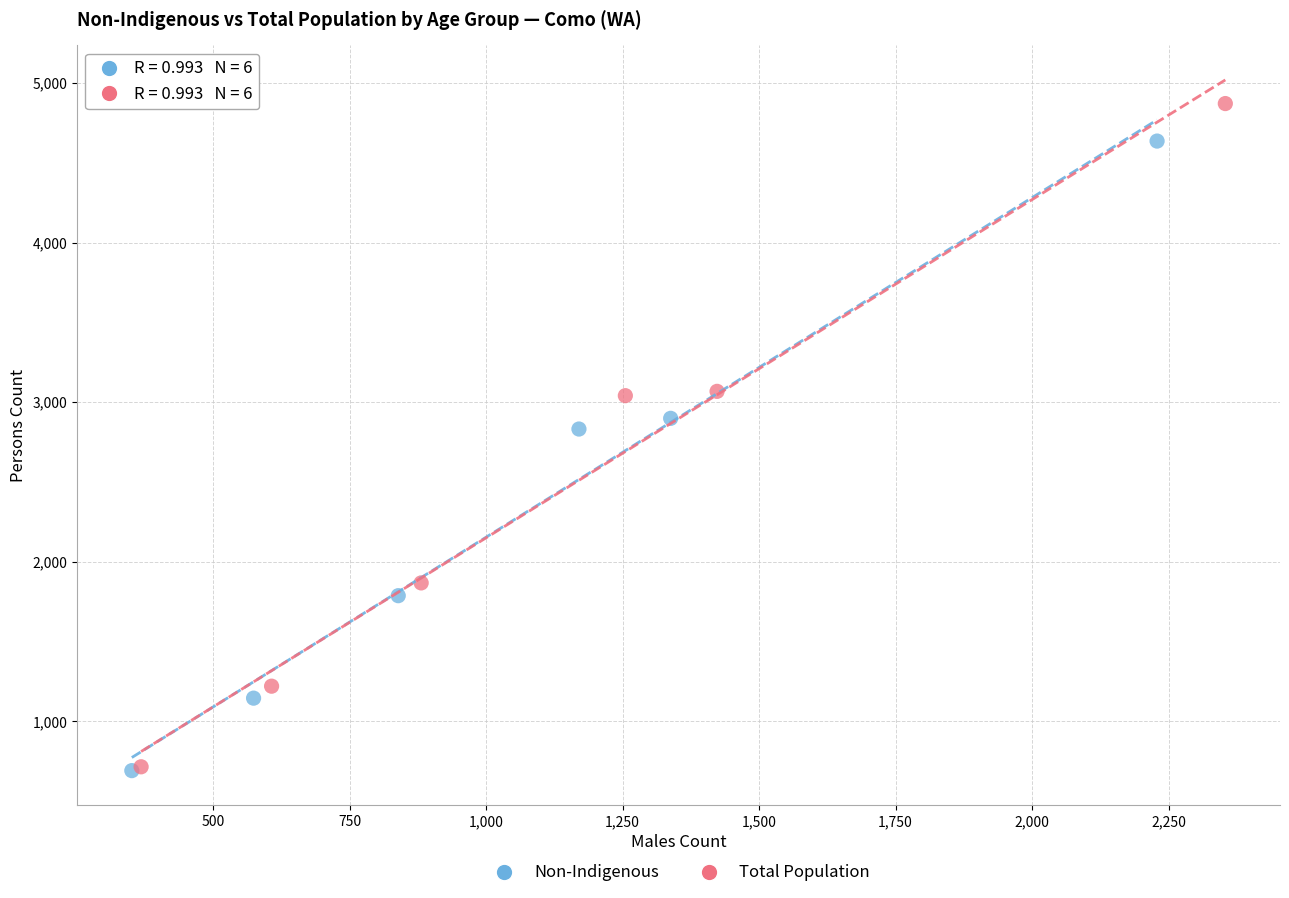

Which series has the largest Y range (max minus min)?

Total Population